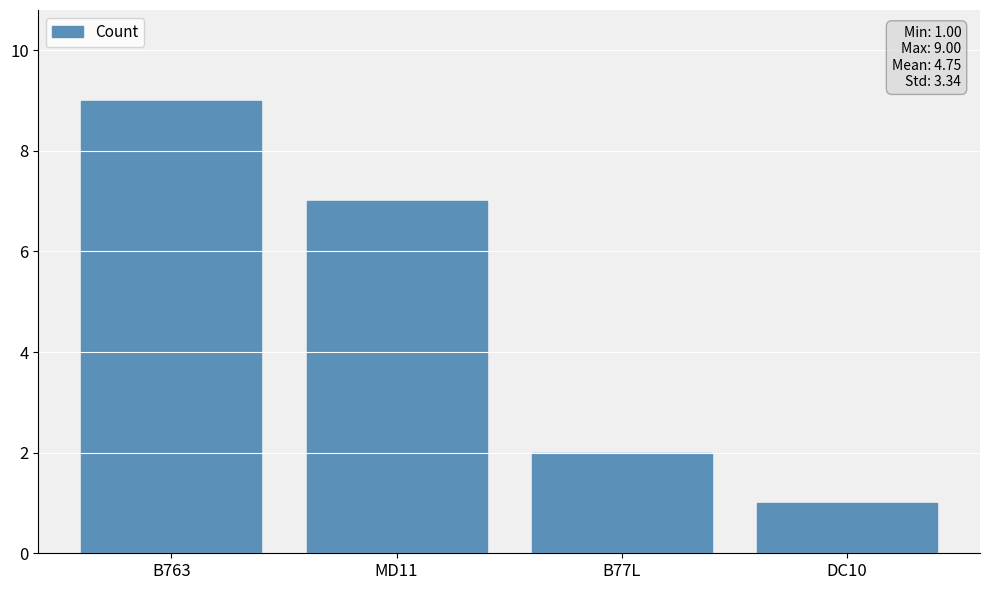

Reading right to left, what are all the values shown in this chart?

1	2	7	9